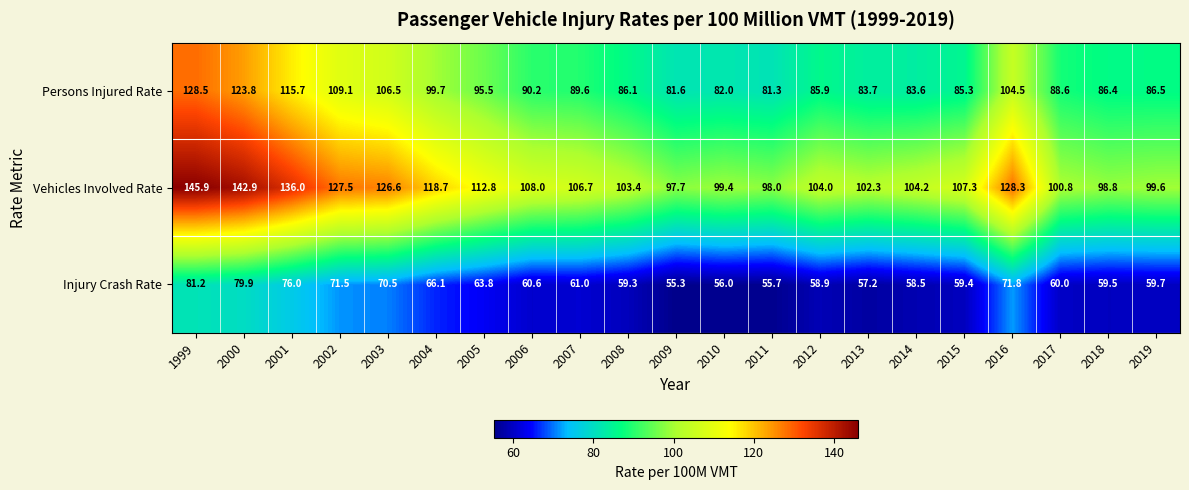

Between 2008 and 2015, which series saw the biggest shift?

Vehicles Involved Rate